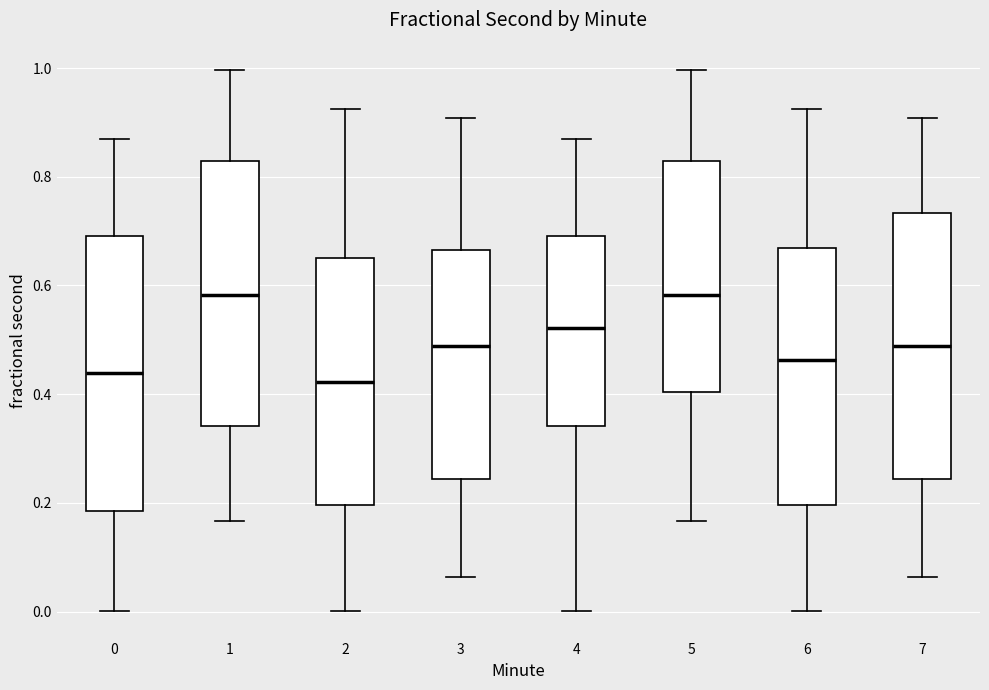

Where does the lower whisker of the box at x = 5 end on the y-axis? The values are not printed on the chart, so give them approximately, as read against the axis.

0.16